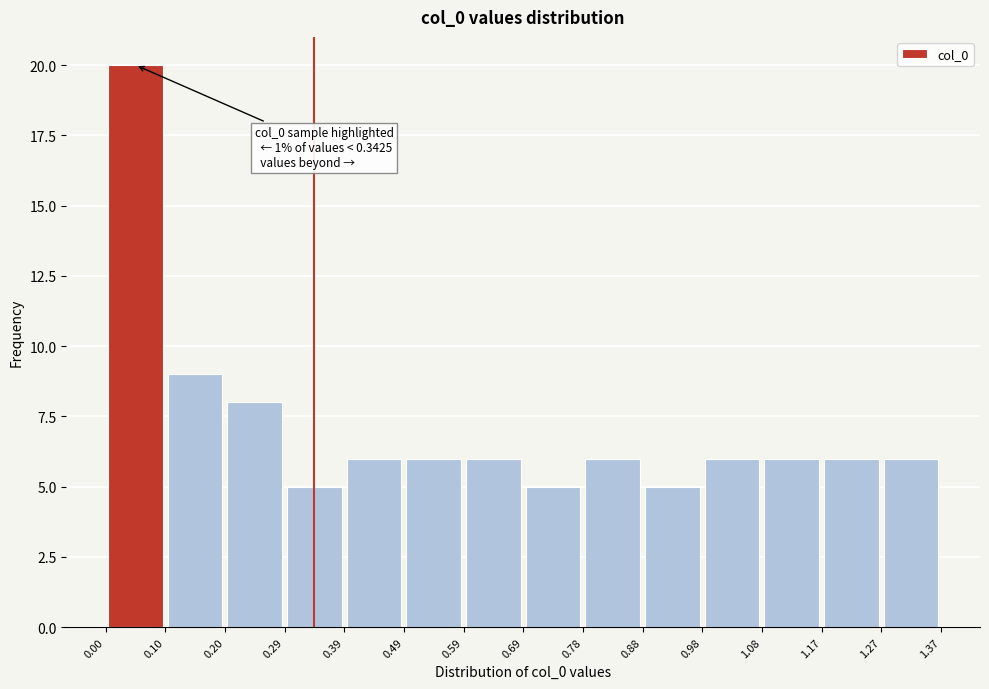

Over which range of the x-axis is the bar tallest?

0.00 to 0.10